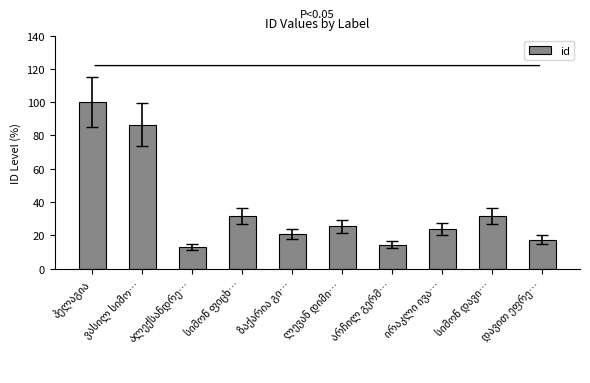

What is the difference between the second highest and second lowest values?

72.1